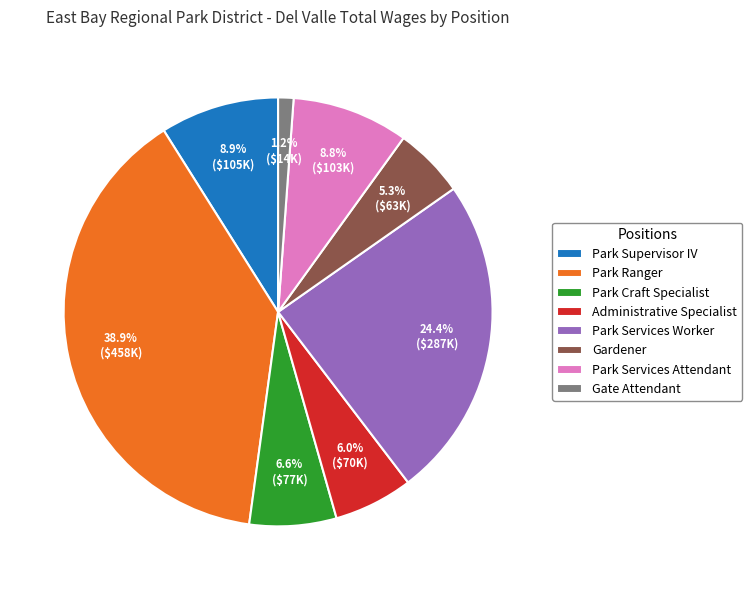

Between Park Craft Specialist and Gate Attendant, which is larger?

Park Craft Specialist